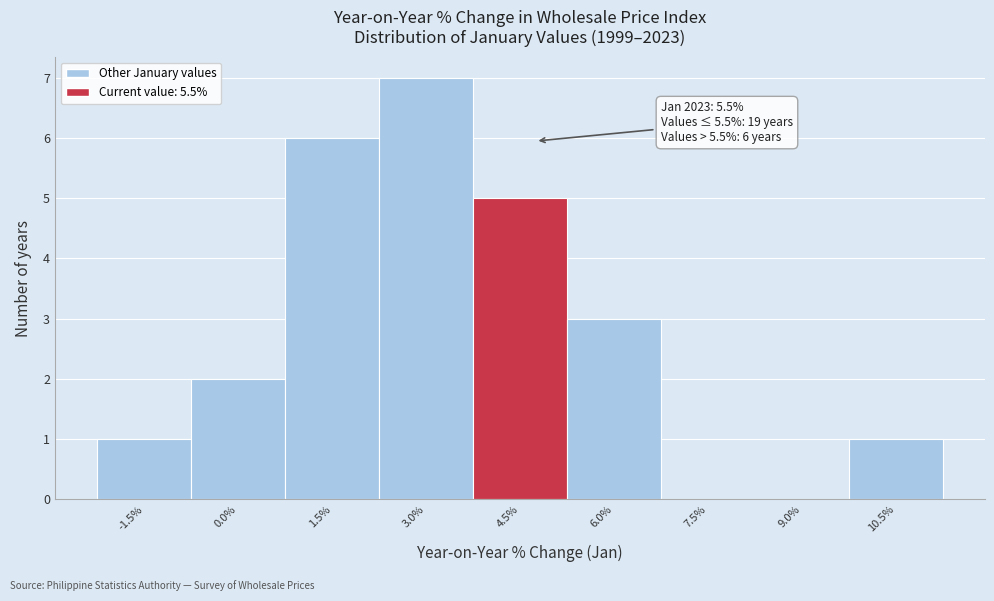

Reading left to right, extract all data points from this chart.

-1.5%=1	0.0%=2	1.5%=6	3.0%=7	4.5%=5	6.0%=3	7.5%=0	9.0%=0	10.5%=1